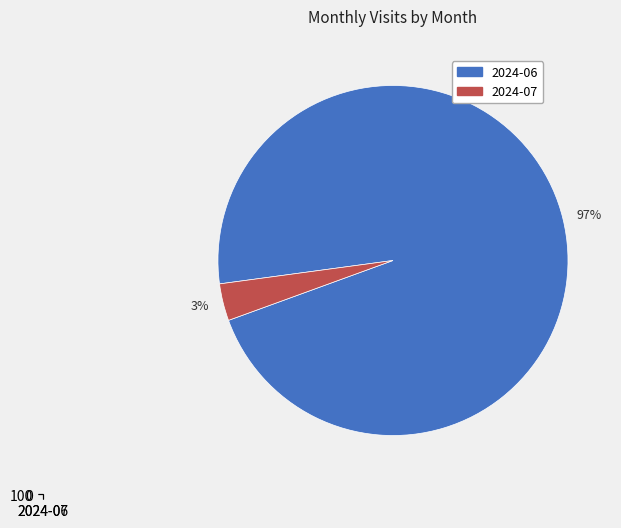

Which category has the biggest portion of the pie?

2024-06